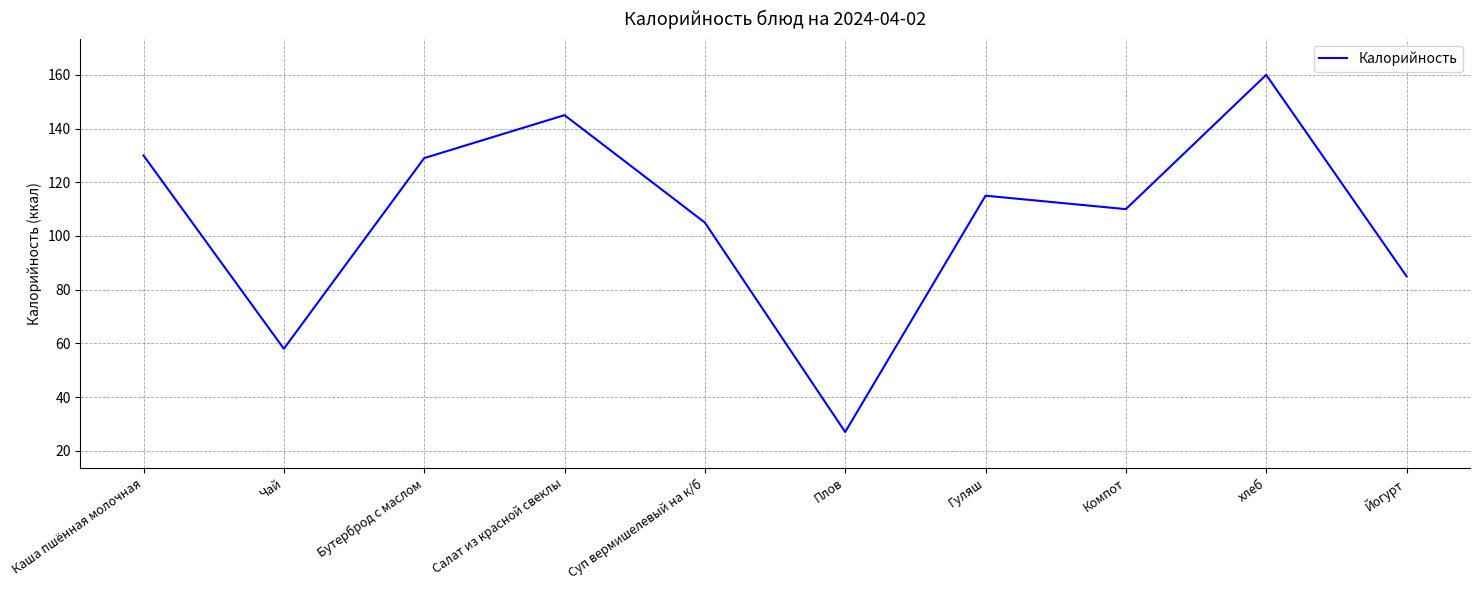

Reading right to left, list all the values displayed in this chart.

Йогурт=85	хлеб=160	Компот=110	Гуляш=115	Плов=27	Суп вермишелевый на к/б=105	Салат из красной свеклы=145	Бутерброд с маслом=129	Чай=58	Каша пшённая молочная=130